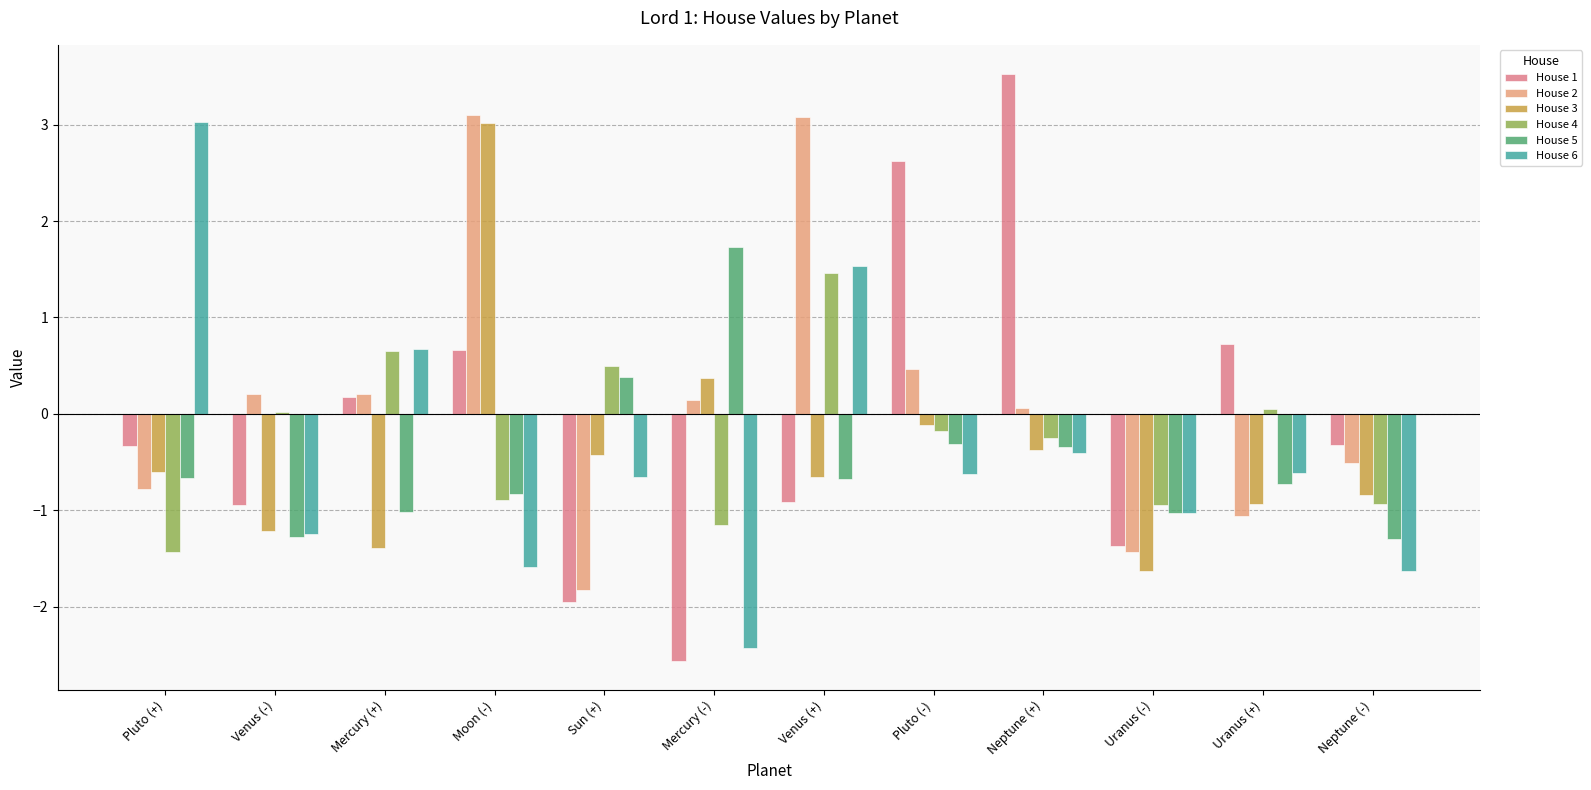

What is the spread (max minus min) of values at Venus (-)?

1.5